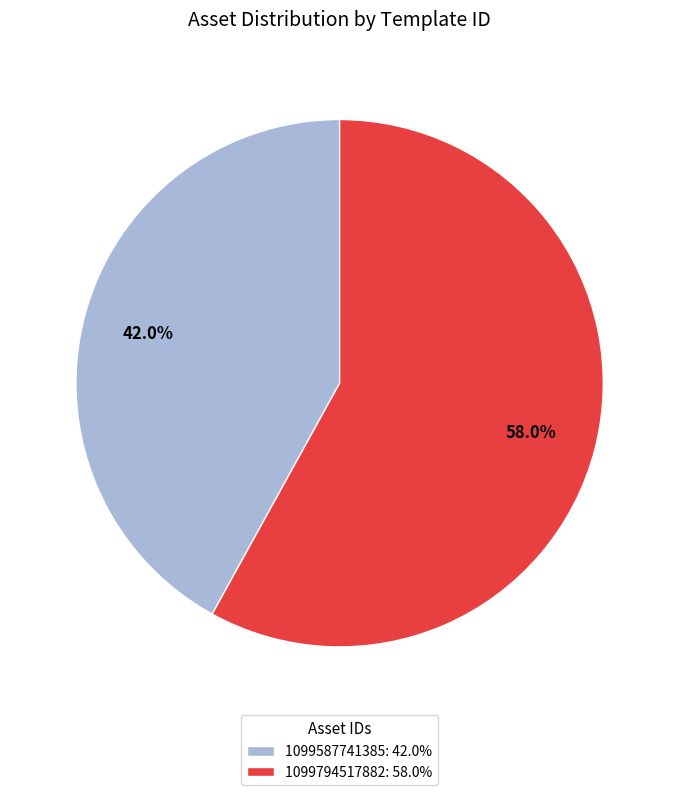

What is the majority slice?

1099794517882